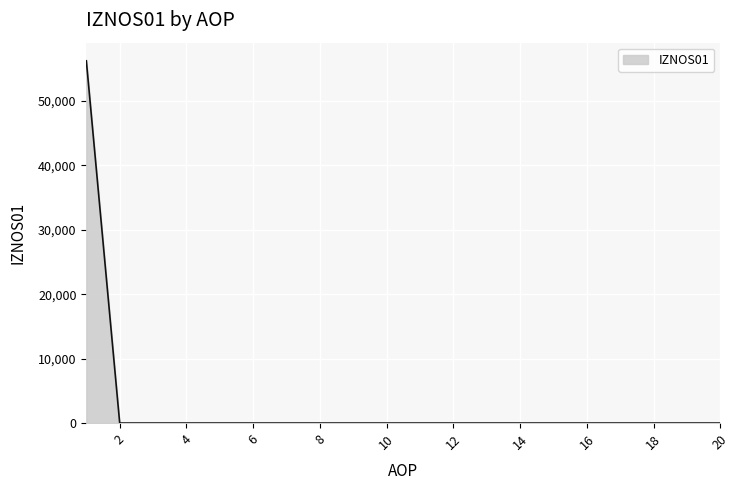

What is the maximum value shown in the chart?

56210.9